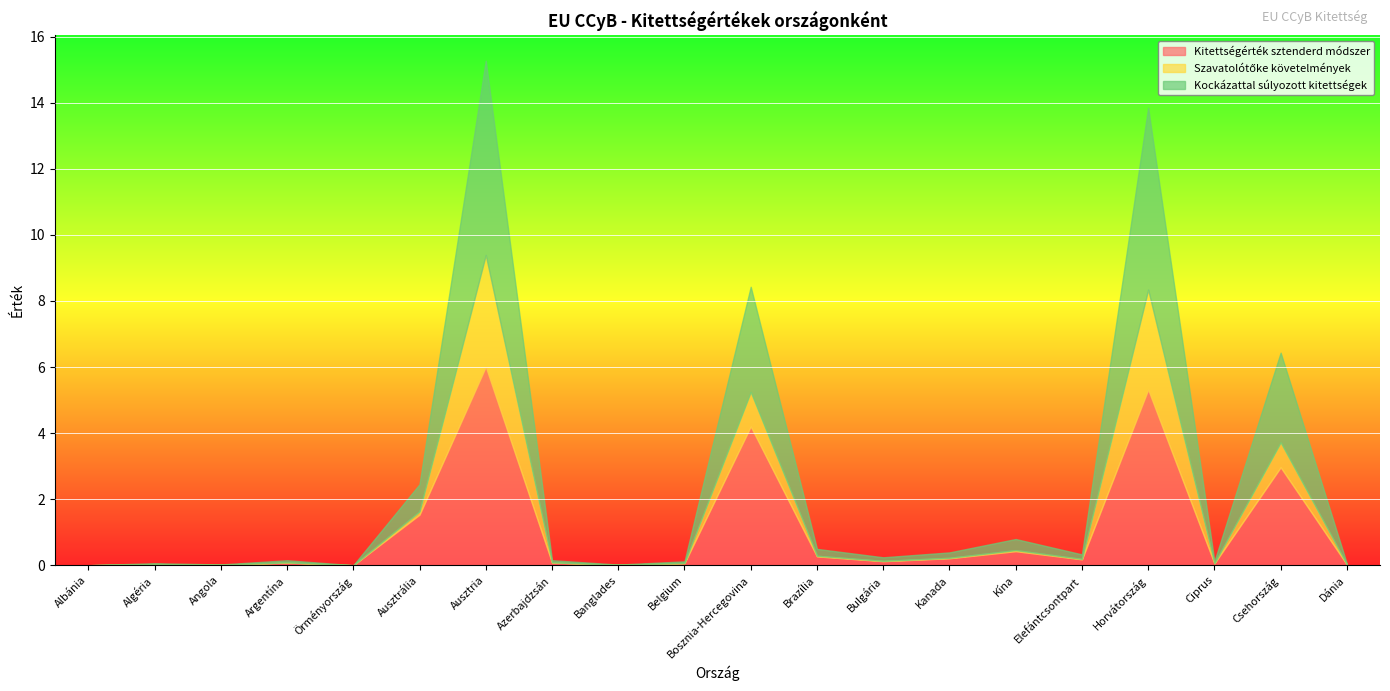

The value of Kockázattal súlyozott kitettségek at Bulgária is 0.0. True or false?

False